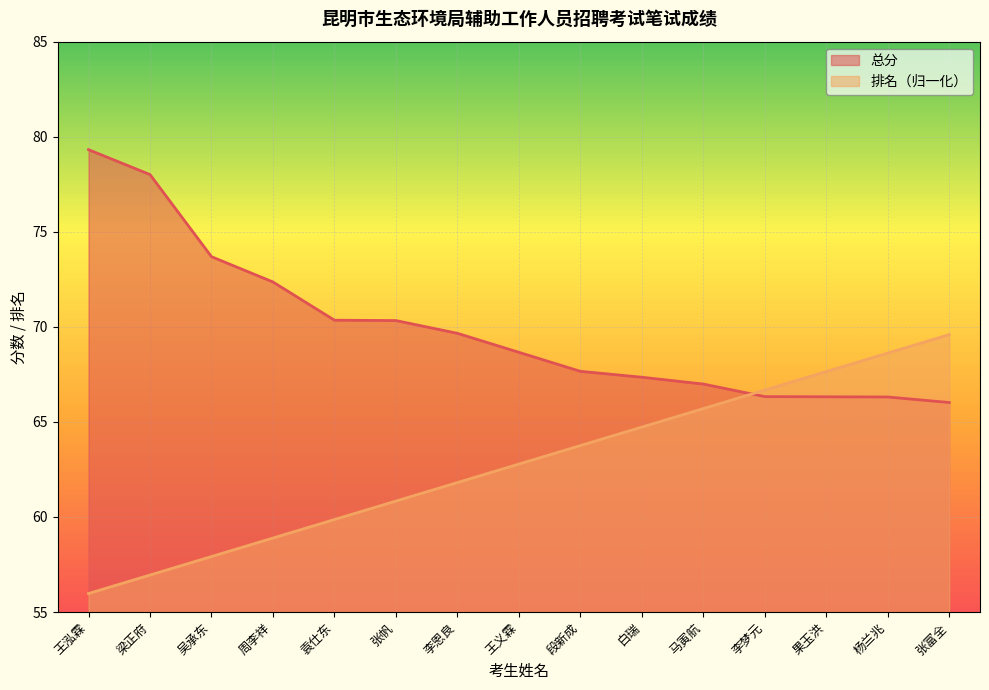

How many distinct data groups are displayed?

2